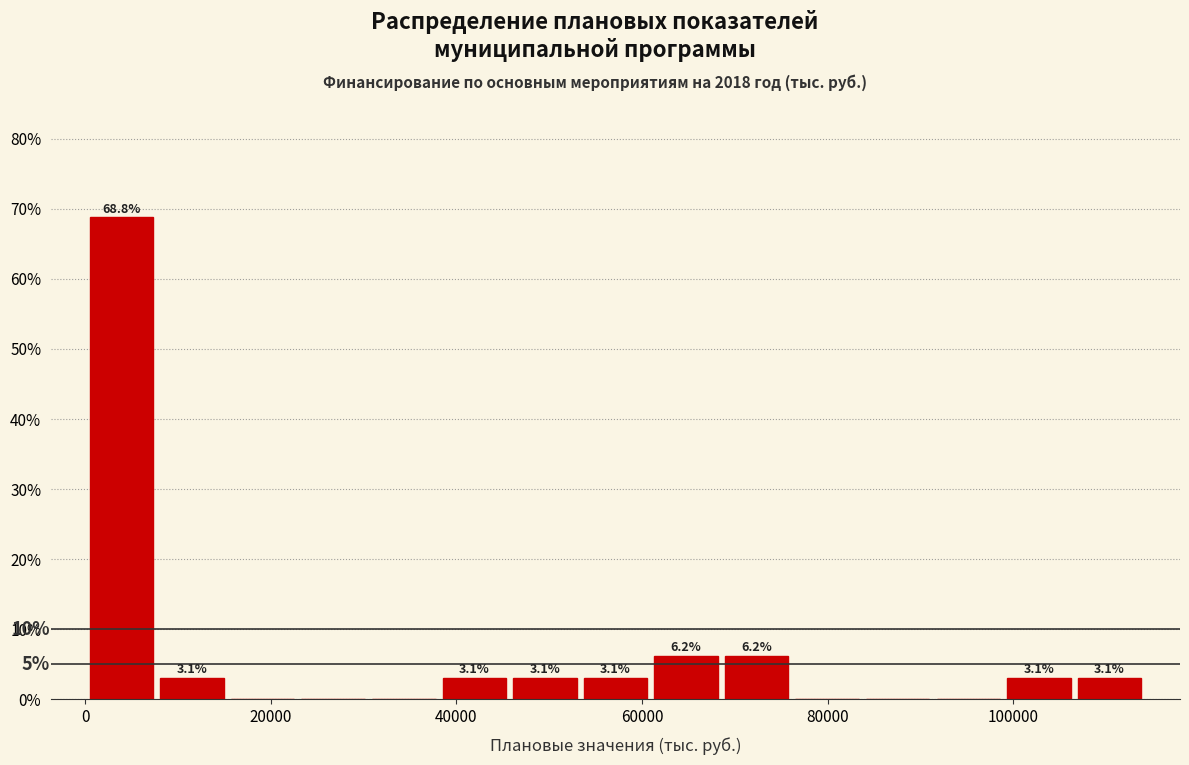

Read against the x-axis, roughly where is the centre of the tallest bar?

4000